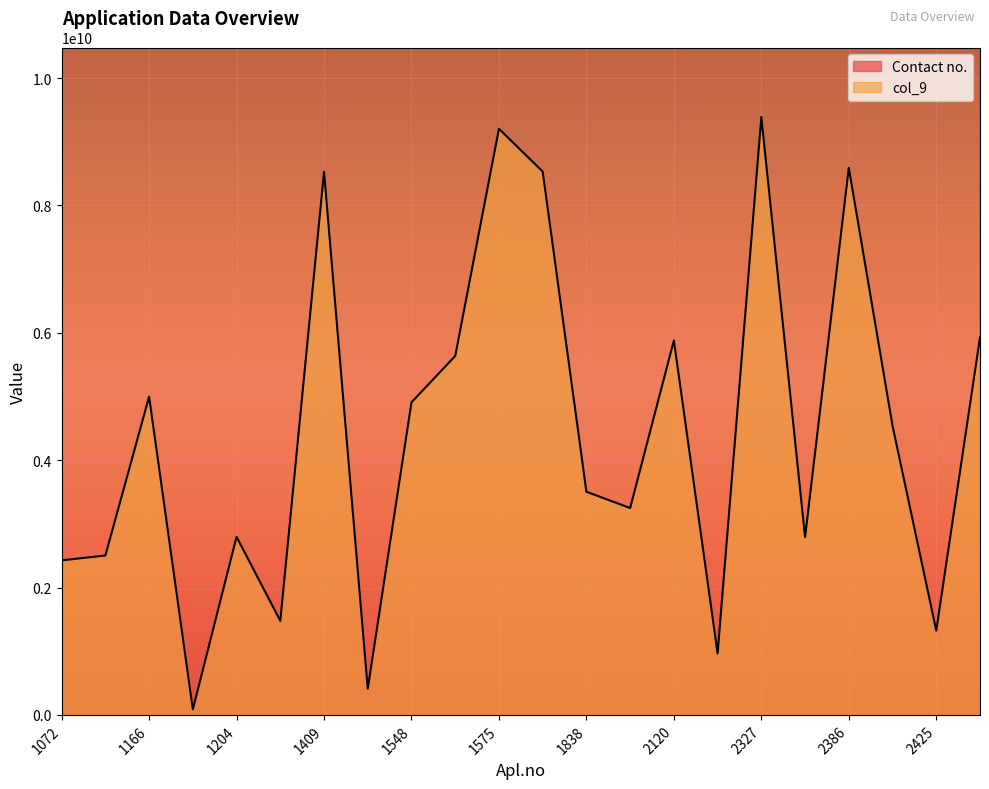

In Contact no., how many points are higher than both neighbors (excluding endpoints)?

5